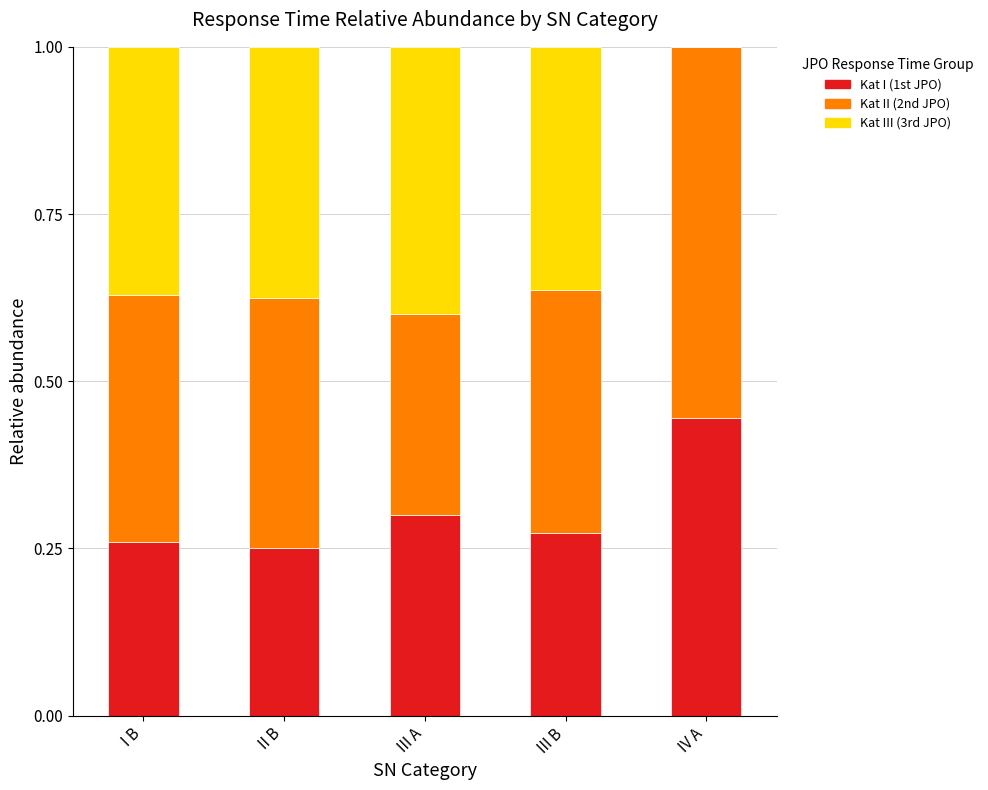

What is the total value across all series at IV A?

1.0